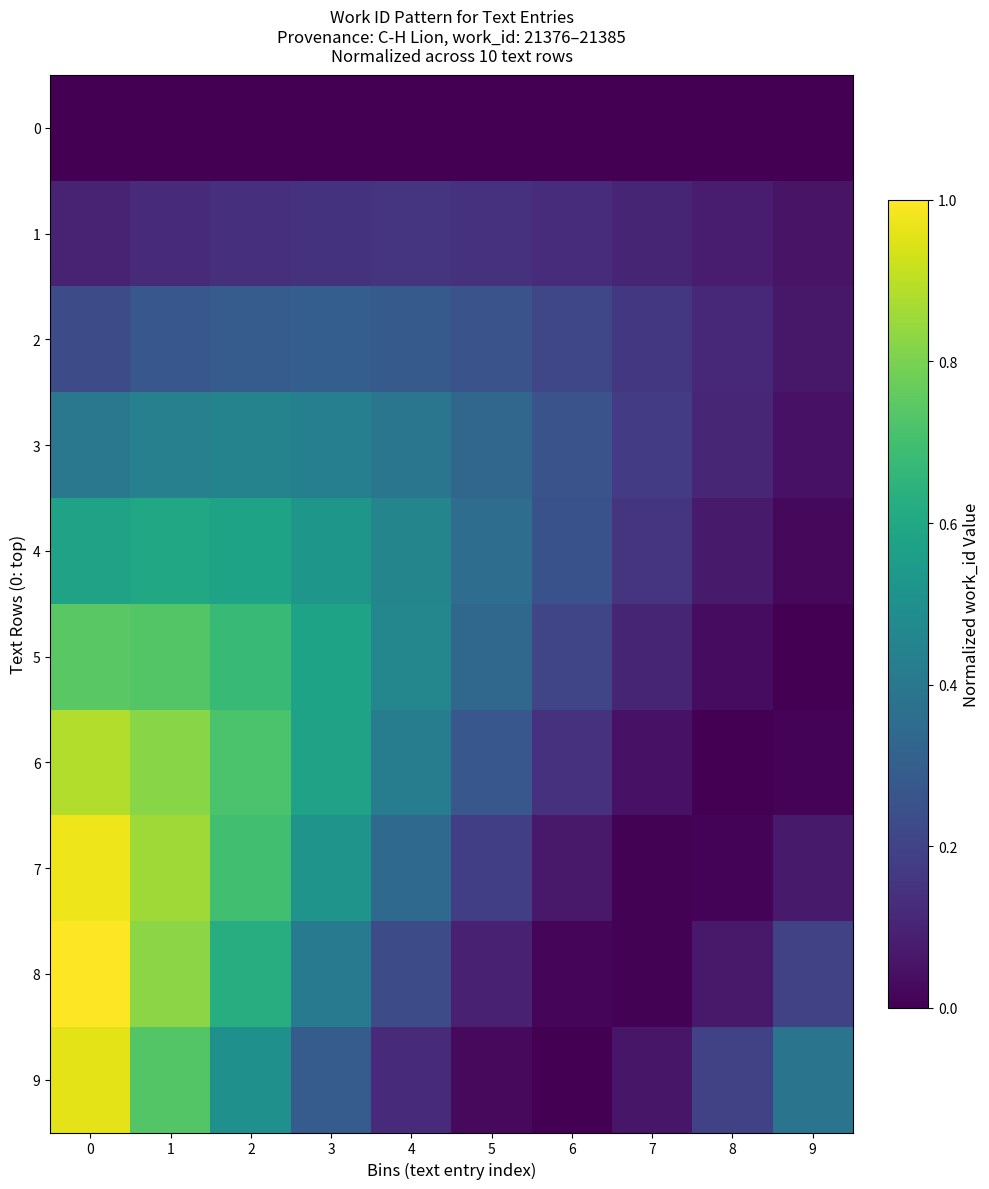

Reading left to right, transcribe all the data shown in this chart.

0: 0=0.0	1=0.0	2=0.0	3=0.0	4=0.0	5=0.0	6=0.0	7=0.0	8=0.0	9=0.0
1: 0=0.1	1=0.1	2=0.1	3=0.1	4=0.1	5=0.1	6=0.1	7=0.1	8=0.1	9=0.1
2: 0=0.2	1=0.3	2=0.3	3=0.3	4=0.3	5=0.3	6=0.2	7=0.2	8=0.1	9=0.1
3: 0=0.4	1=0.4	2=0.4	3=0.4	4=0.4	5=0.3	6=0.3	7=0.2	8=0.1	9=0.0
4: 0=0.6	1=0.6	2=0.6	3=0.5	4=0.5	5=0.4	6=0.3	7=0.2	8=0.1	9=0.0
5: 0=0.7	1=0.7	2=0.7	3=0.6	4=0.5	5=0.3	6=0.2	7=0.1	8=0.0	9=0.0
6: 0=0.9	1=0.8	2=0.7	3=0.6	4=0.4	5=0.3	6=0.1	7=0.0	8=0.0	9=0.0
7: 0=1.0	1=0.9	2=0.7	3=0.5	4=0.3	5=0.2	6=0.1	7=0.0	8=0.0	9=0.1
8: 0=1.0	1=0.8	2=0.6	3=0.4	4=0.2	5=0.1	6=0.0	7=0.0	8=0.1	9=0.2
9: 0=1.0	1=0.7	2=0.5	3=0.3	4=0.1	5=0.0	6=0.0	7=0.1	8=0.2	9=0.4